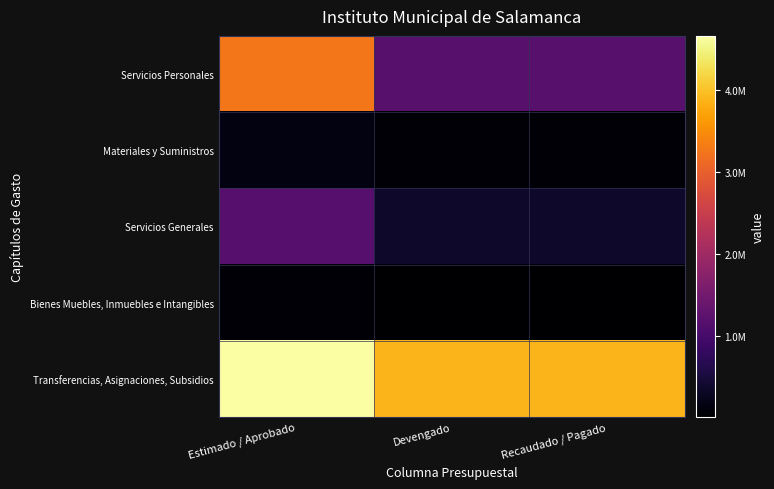

What is the difference between the highest and lowest values at Estimado / Aprobado?

4601500.0